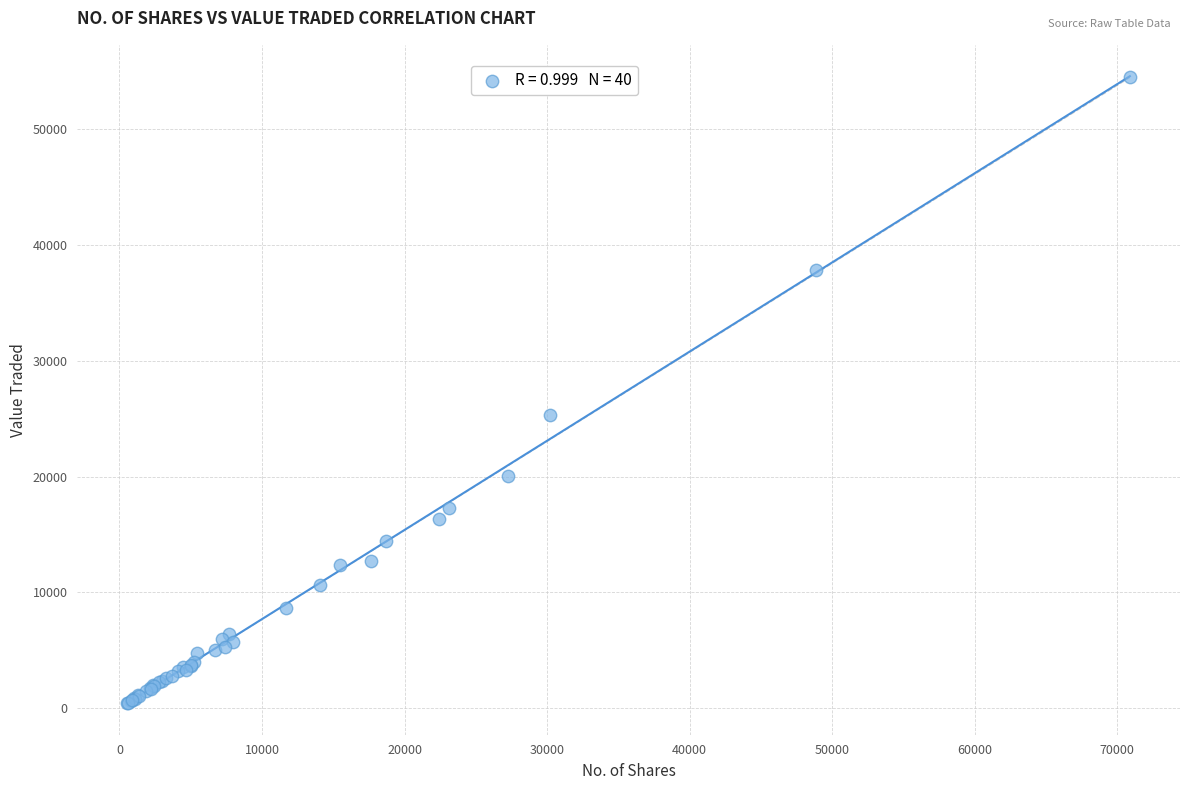

What Y value in the scatter plot is closest to 27450?

25323